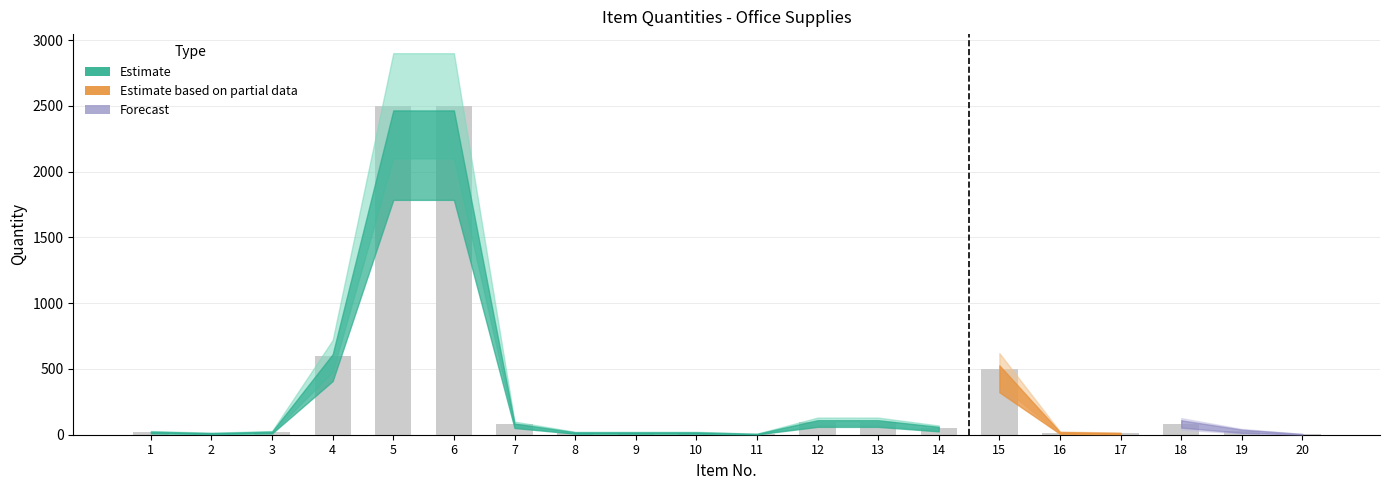

The value at 15 is 500. True or false?

True